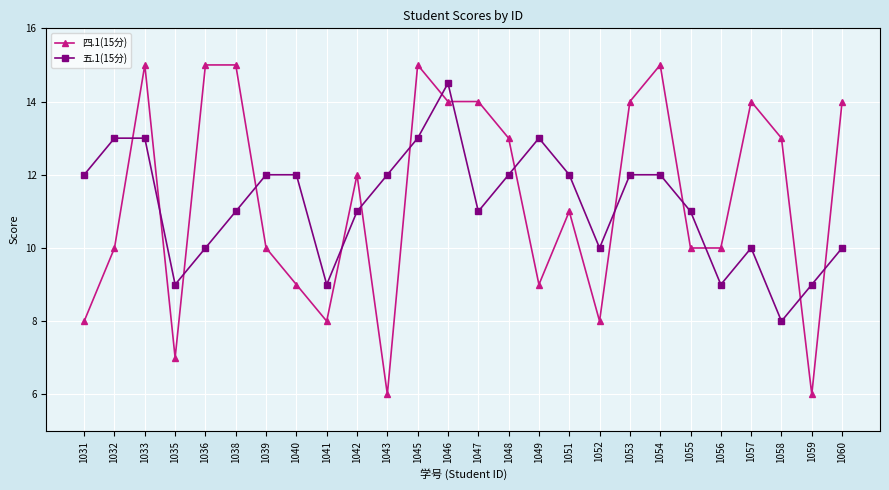

Which series has the largest range (max minus min)?

四.1(15分)